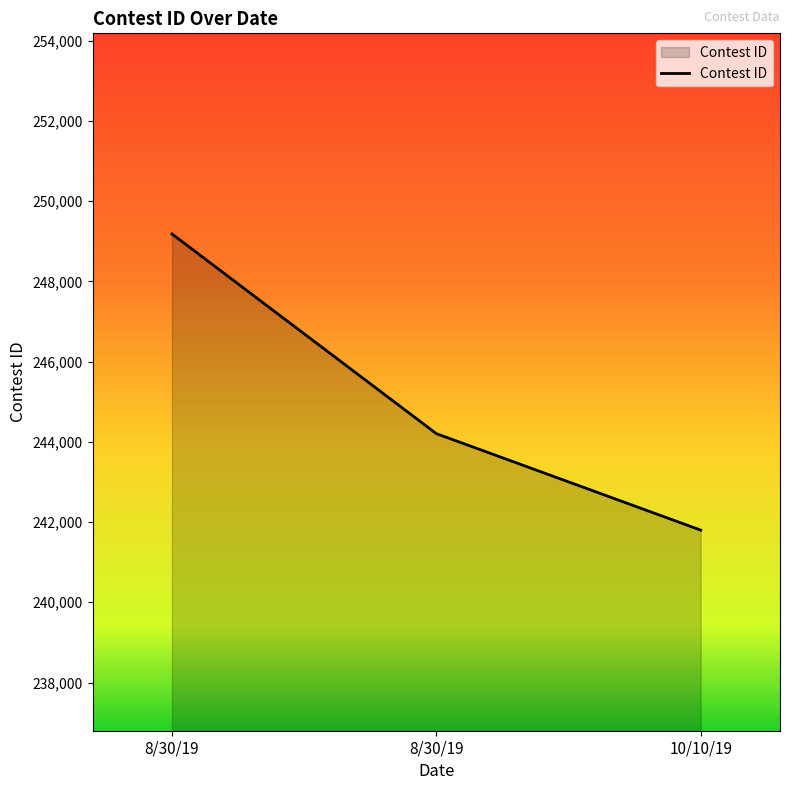

Rank the categories by value from highest to lowest.

8/30/19, 8/30/19, 10/10/19